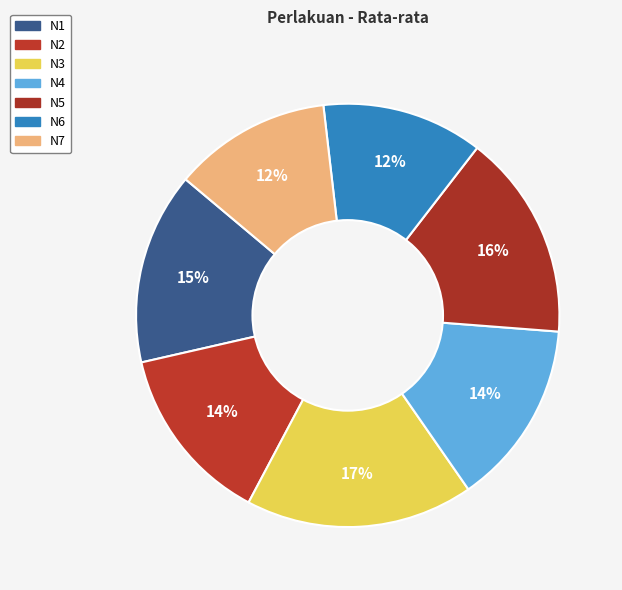

Is it true that N1 is 15% of the pie?

True